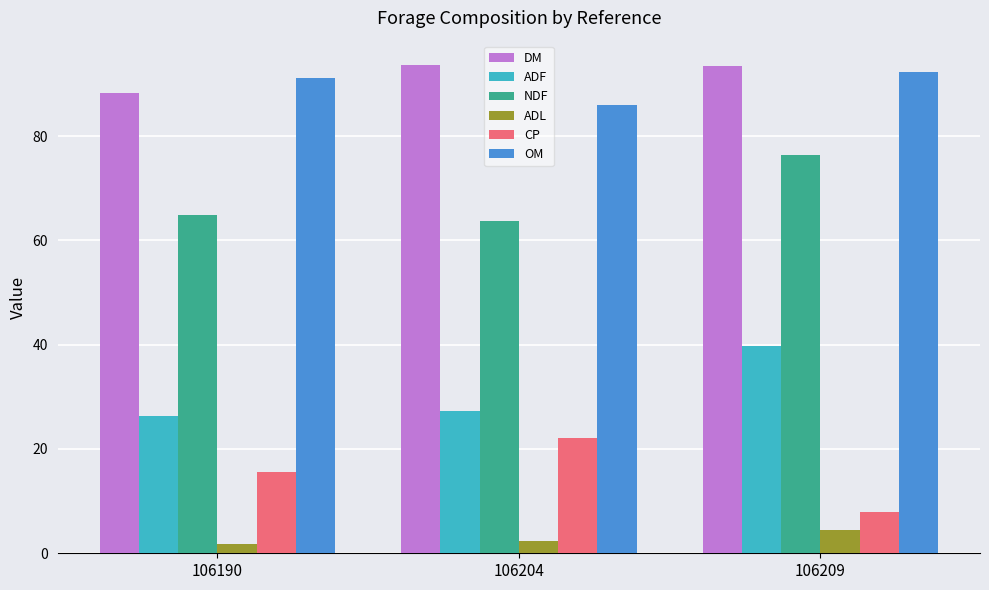

How many groups of bars are there?

3